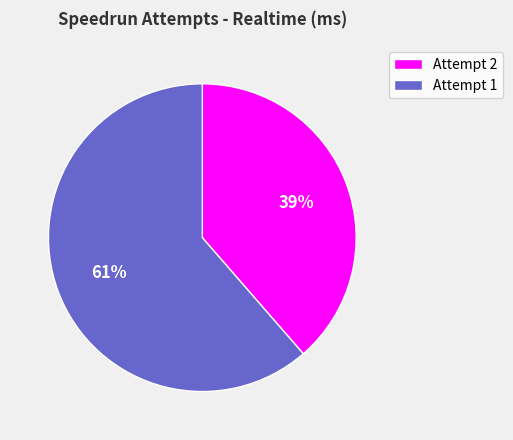

Which slice is the largest?

Attempt 1